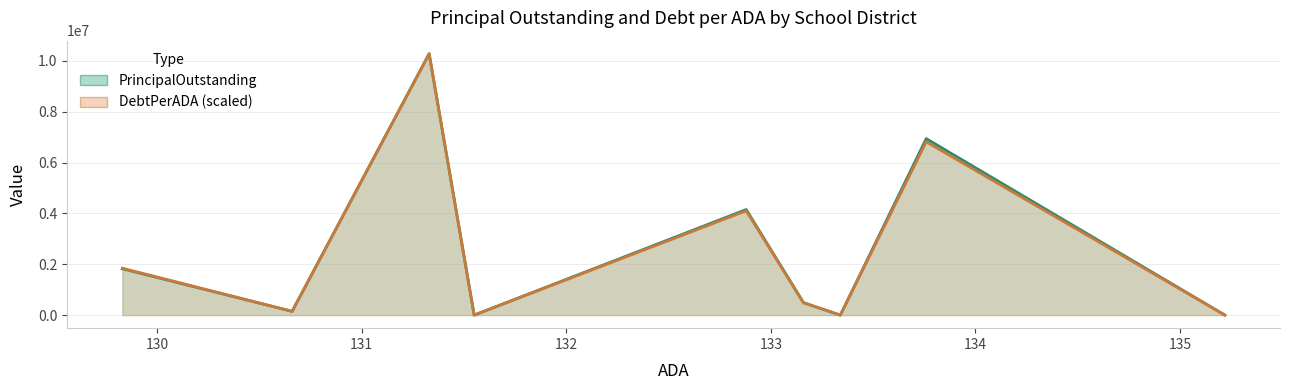

True or false: DebtPerADA (scaled) and PrincipalOutstanding intersect in this chart.

True